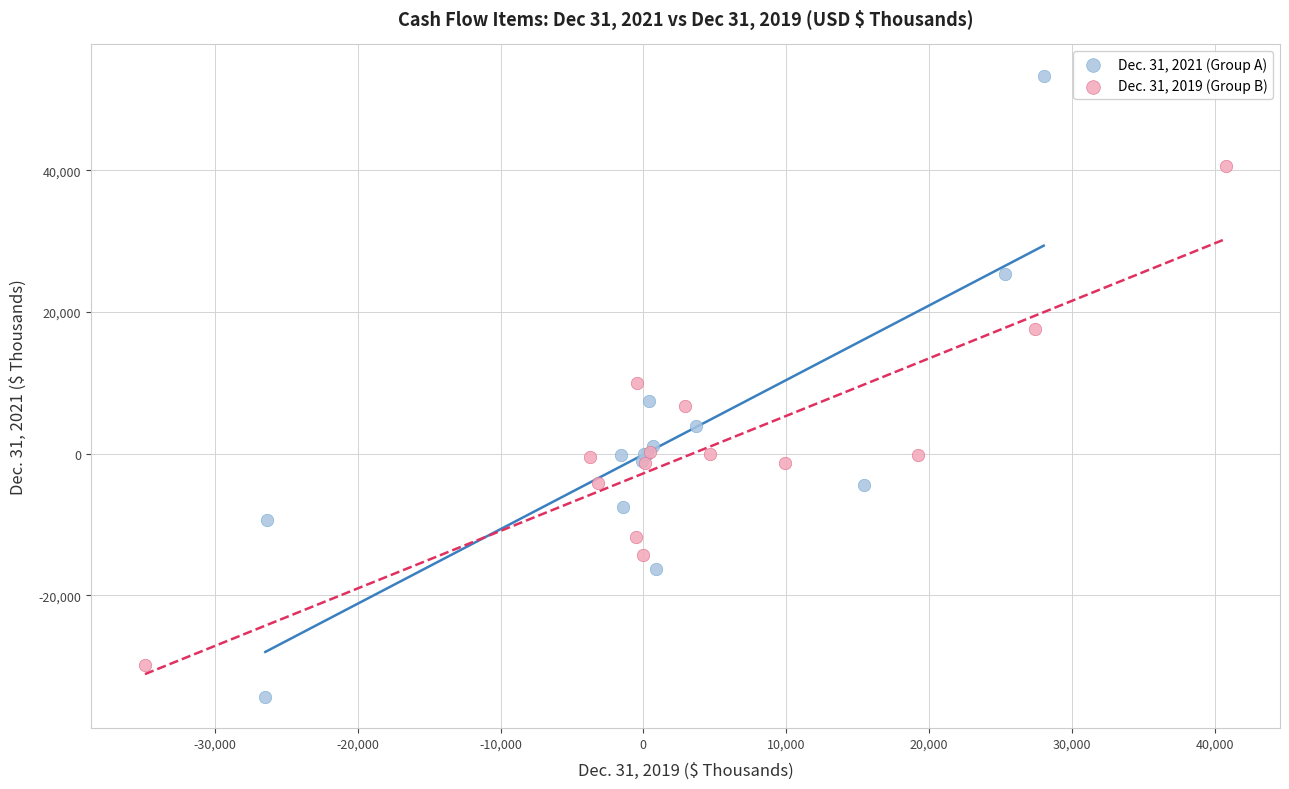

Which series reaches the maximum Y coordinate?

Dec. 31, 2021 (Group A)